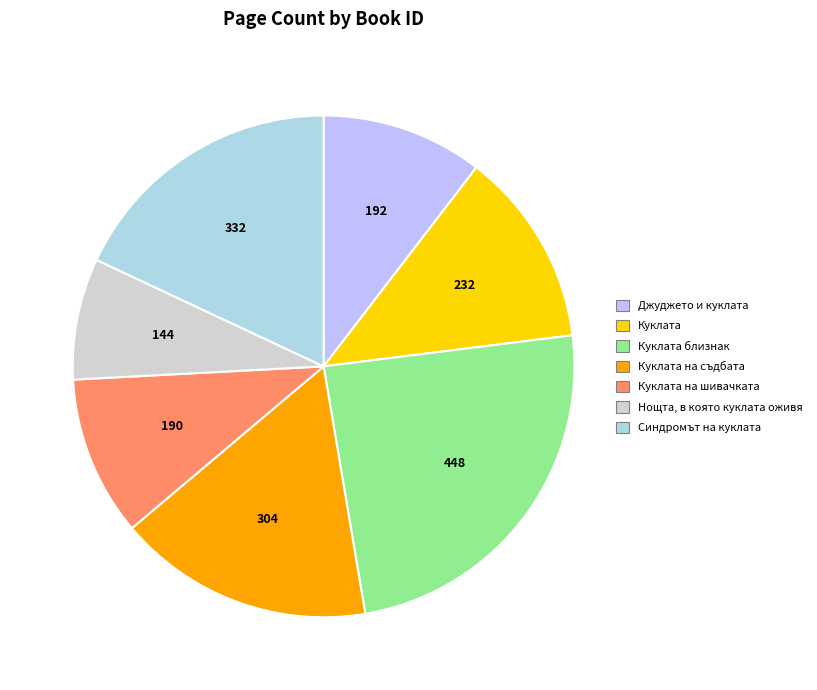

How many segments does this pie chart have?

7